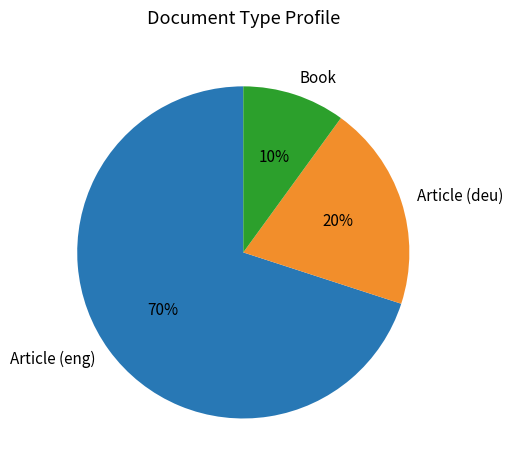

Combined, do Article (deu) and Article (eng) account for over 50%?

Yes